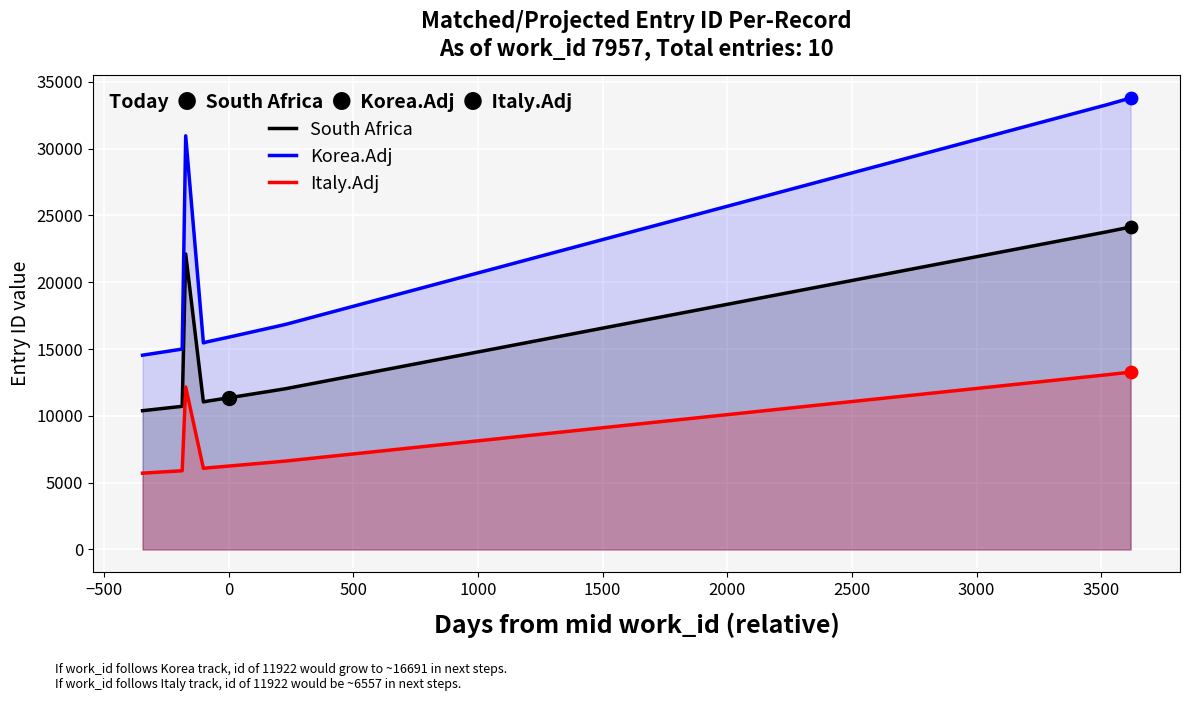

Which series has the largest Y range (max minus min)?

Korea.Adj